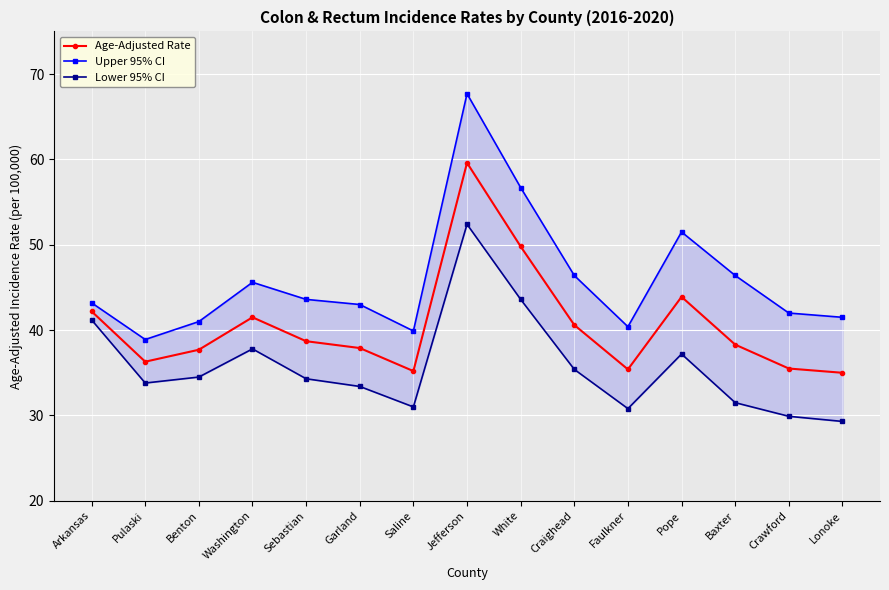

The value of Upper 95% CI at Washington is 45.6. True or false?

True